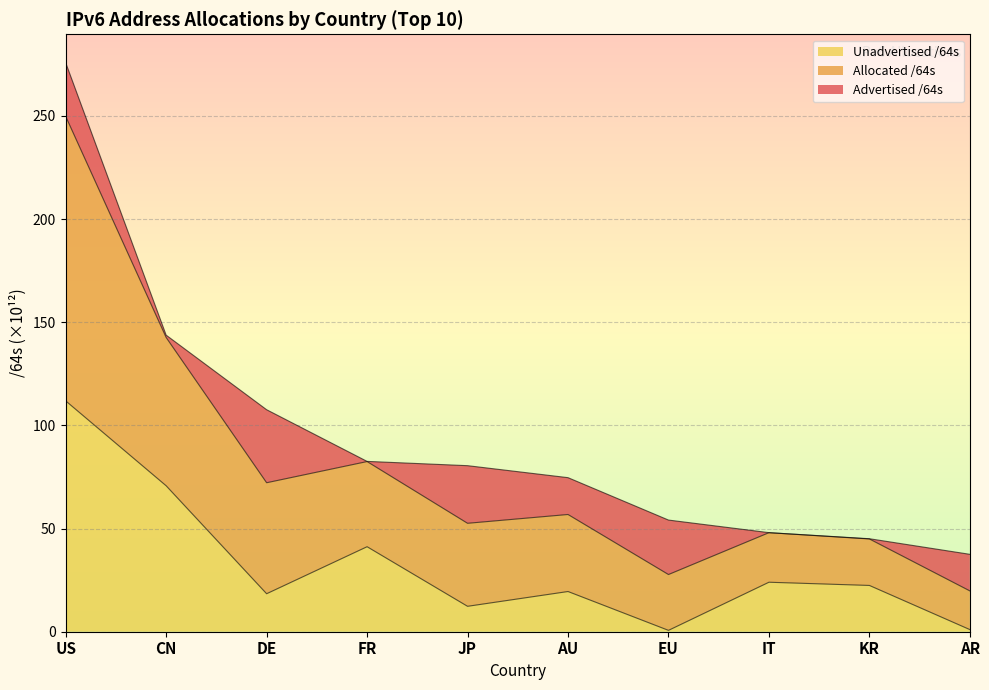

What is the highest value of the Unadvertised /64s series?

111.9